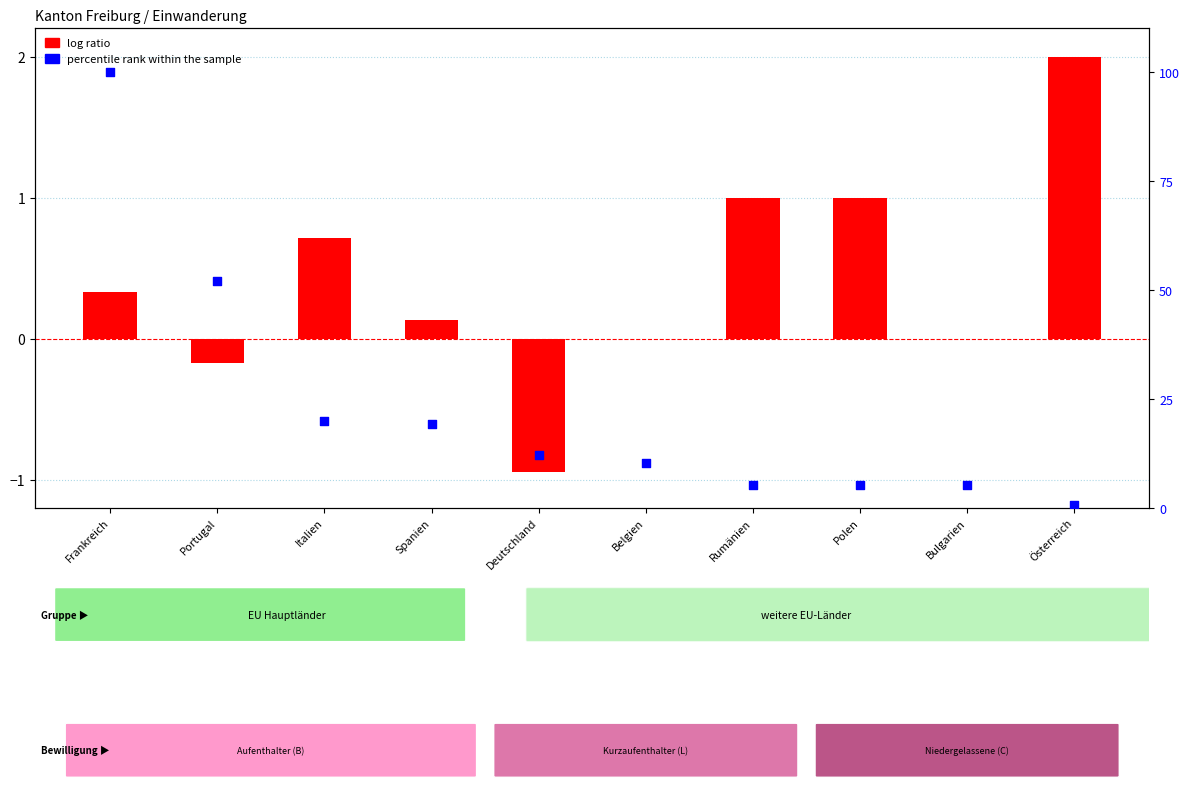

At which category is the sum across all series the highest?

Frankreich